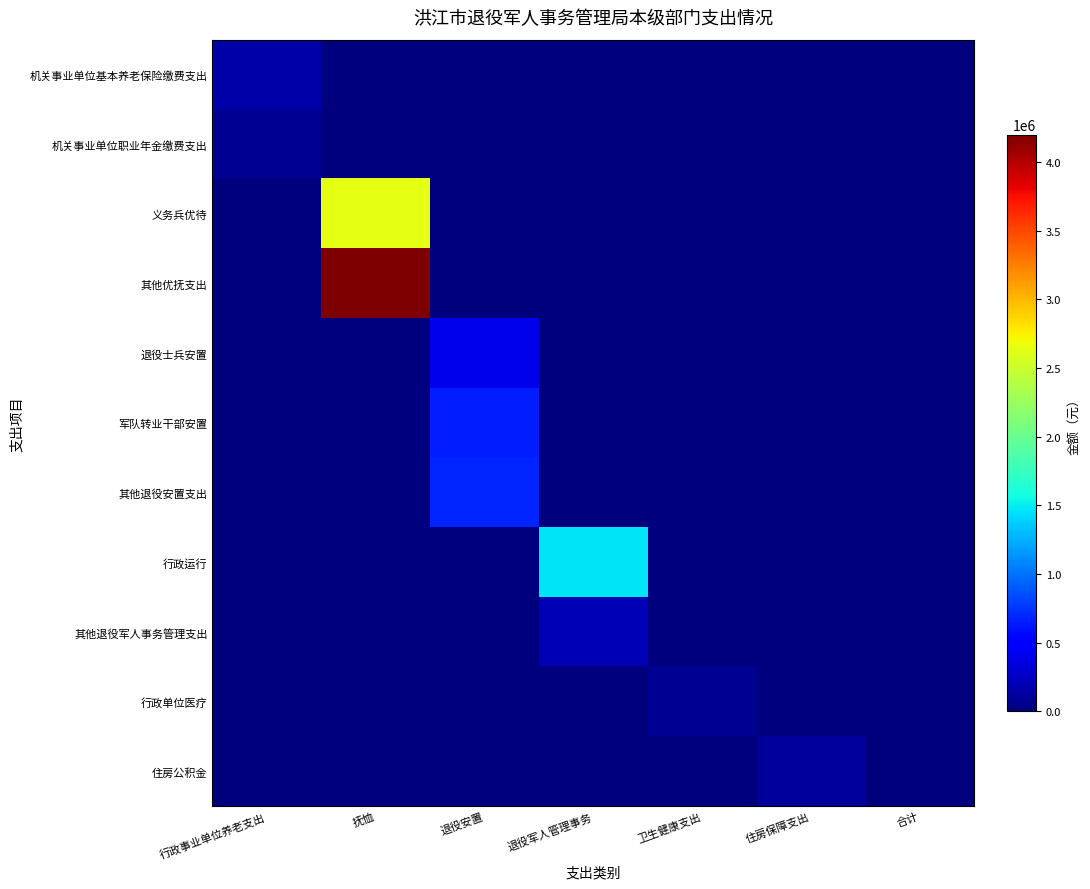

Rank the series at 合计 from highest to lowest value.

机关事业单位基本养老保险缴费支出, 机关事业单位职业年金缴费支出, 义务兵优待, 其他优抚支出, 退役士兵安置, 军队转业干部安置, 其他退役安置支出, 行政运行, 其他退役军人事务管理支出, 行政单位医疗, 住房公积金